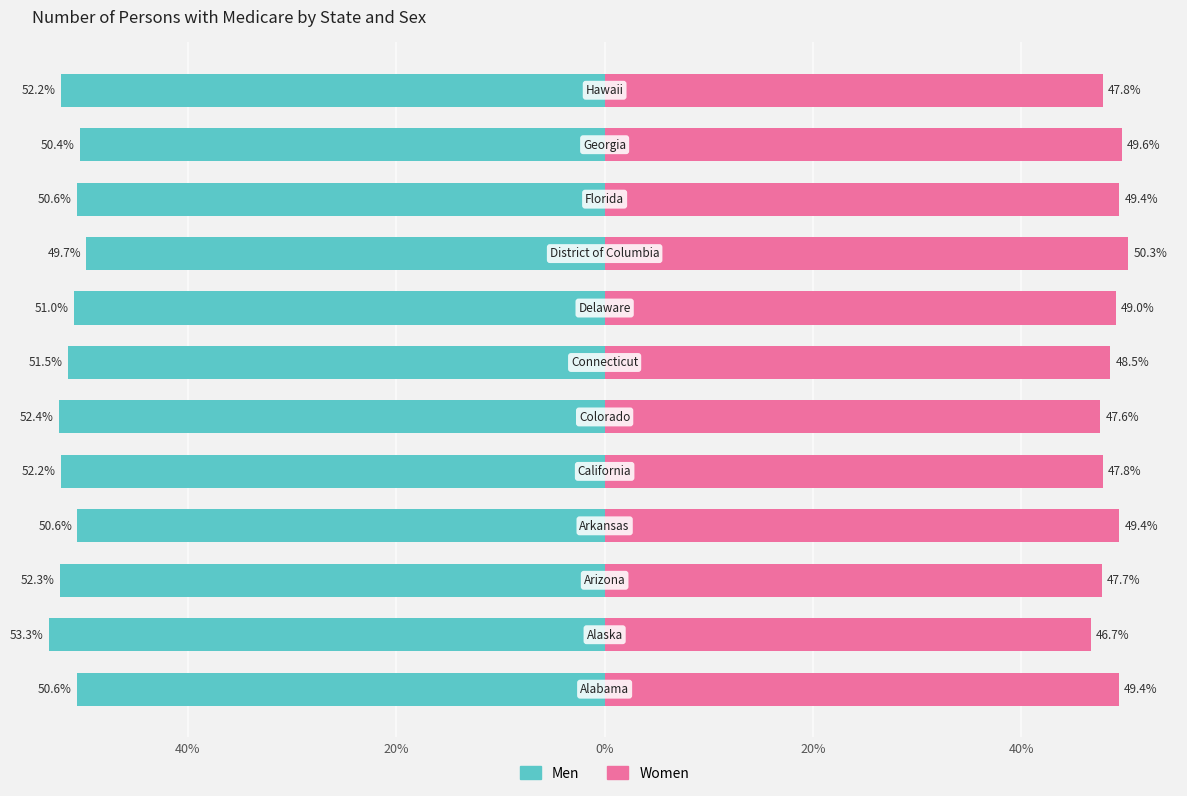

Are the bars grouped side by side (vs. stacked)?

Yes